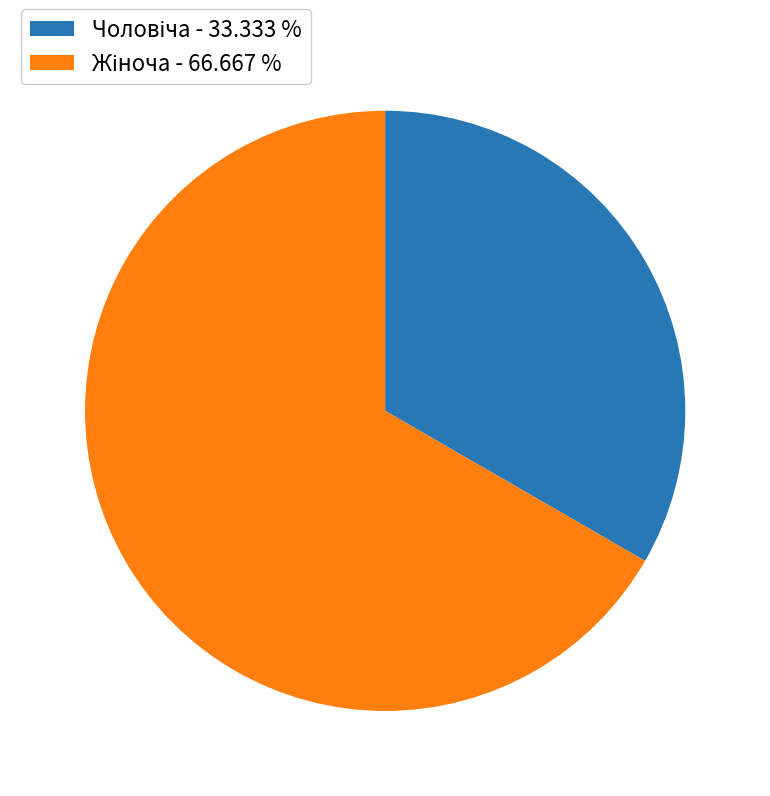

Is there any slice that represents more than half of the pie?

Yes